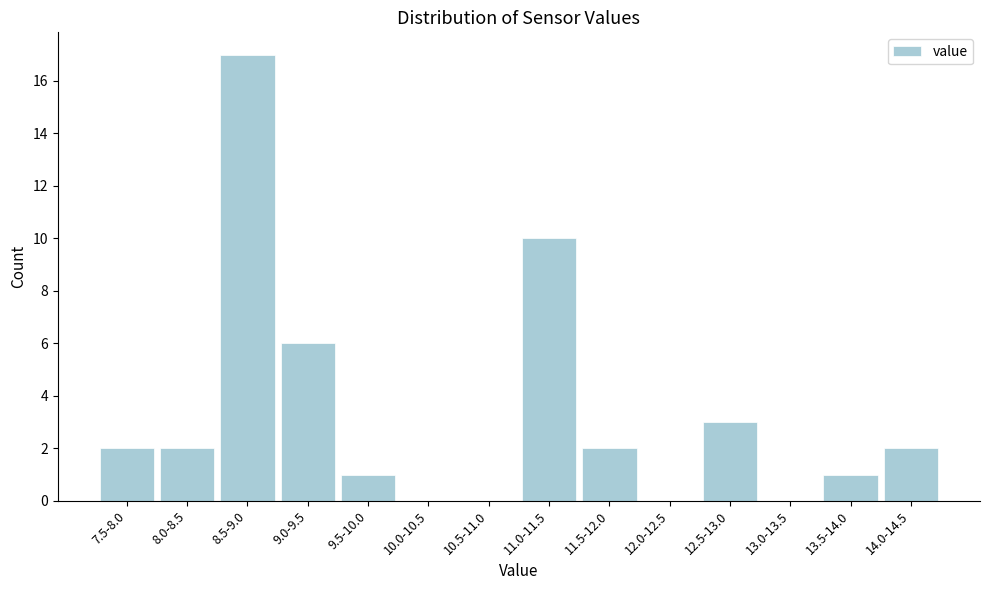

Reading right to left, list all the values displayed in this chart.

14.0-14.5=2	13.5-14.0=1	13.0-13.5=0	12.5-13.0=3	12.0-12.5=0	11.5-12.0=2	11.0-11.5=10	10.5-11.0=0	10.0-10.5=0	9.5-10.0=1	9.0-9.5=6	8.5-9.0=17	8.0-8.5=2	7.5-8.0=2